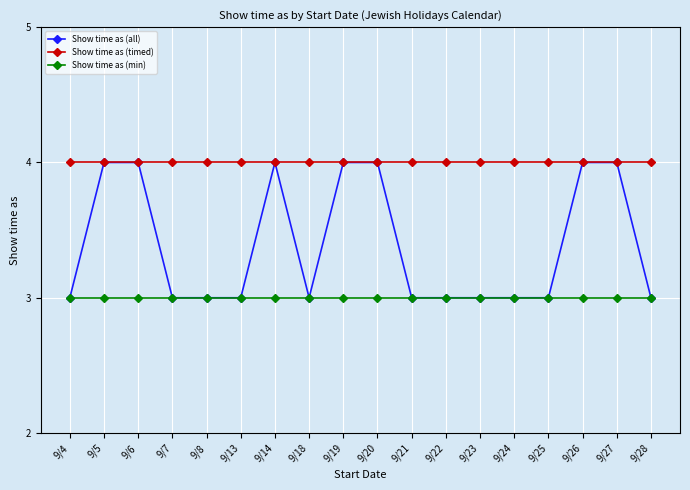

True or false: Show time as (timed) and Show time as (min) cross at least once.

False